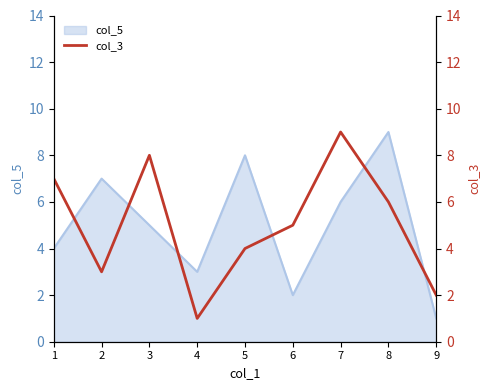

True or false: col_5 has a value of 1 at 9.

True